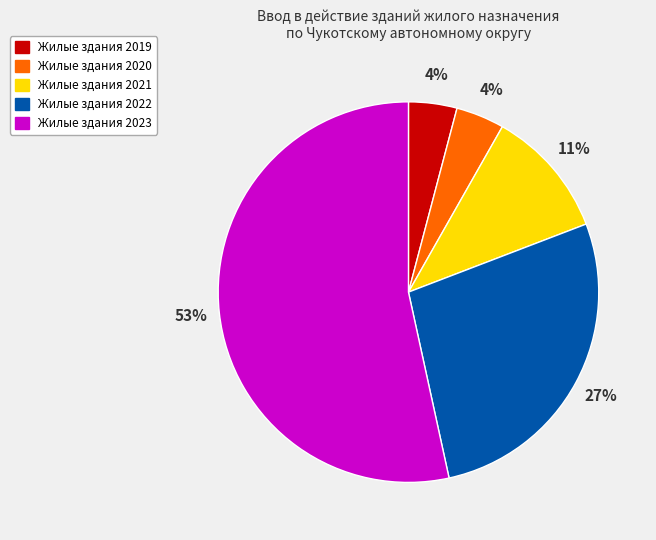

Count the number of slices in the pie.

5